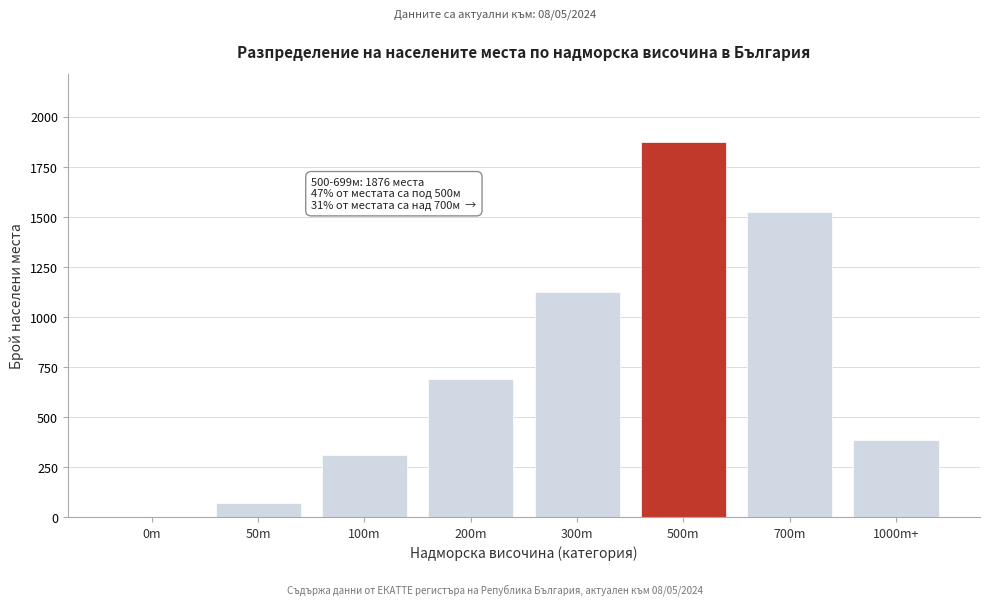

Reading left to right, extract all data points from this chart.

0m=0	50m=71	100m=312	200m=689	300m=1124	500m=1876	700m=1523	1000m+=388